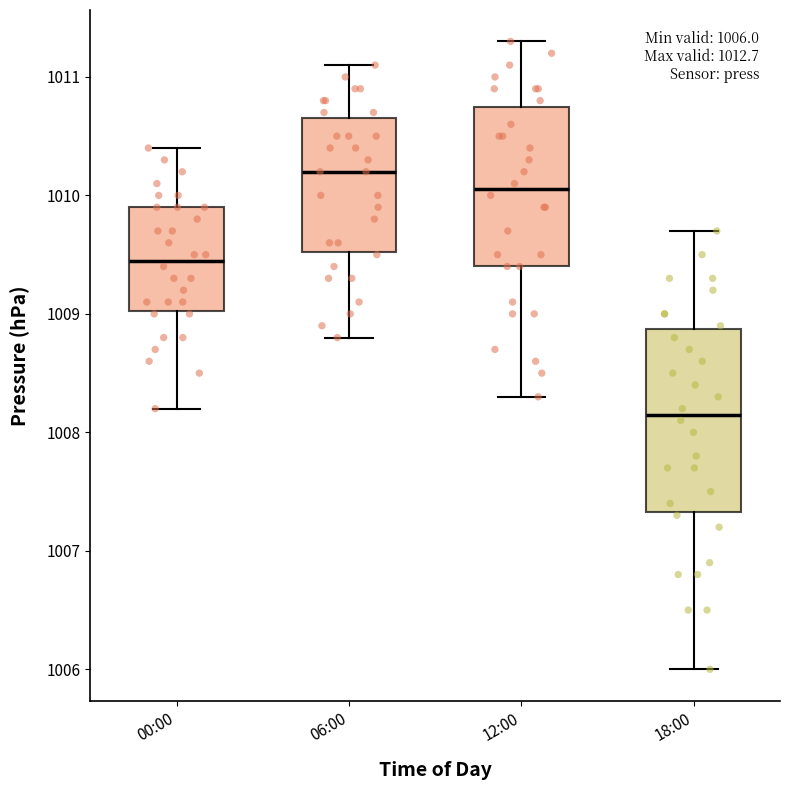

Which box is the tallest, from its lower edge to its upper edge?

18:00